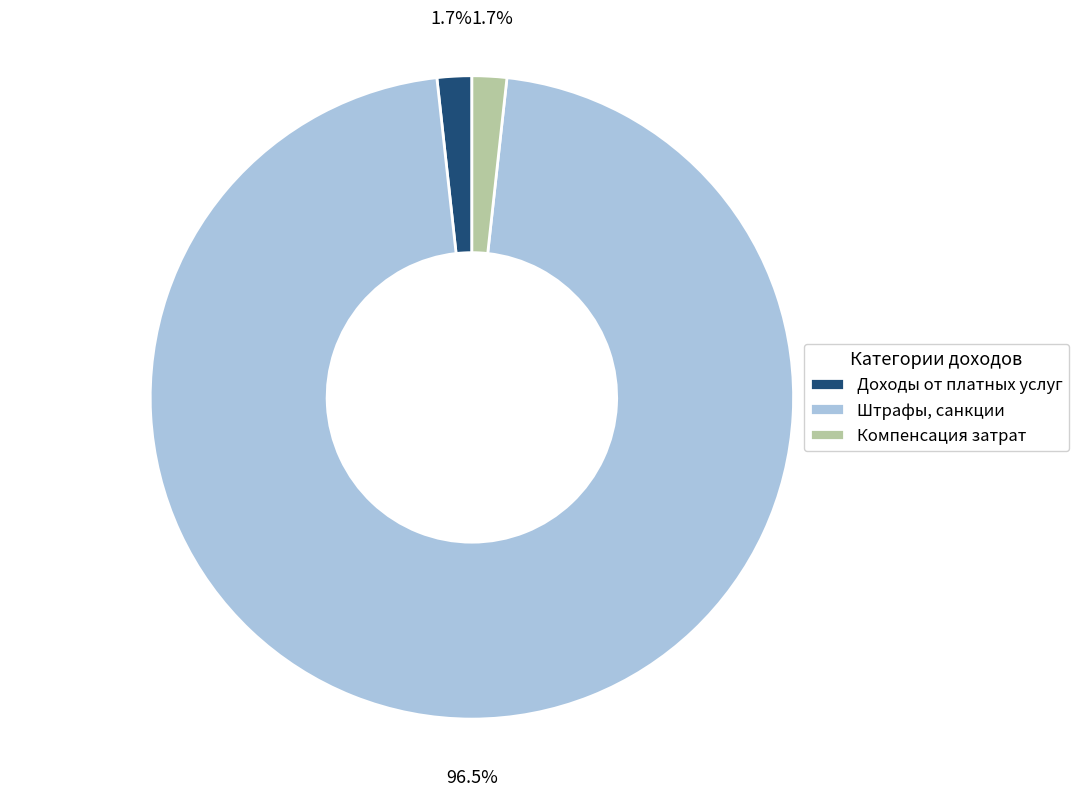

To the nearest percent, what is the average slice percentage?

33%